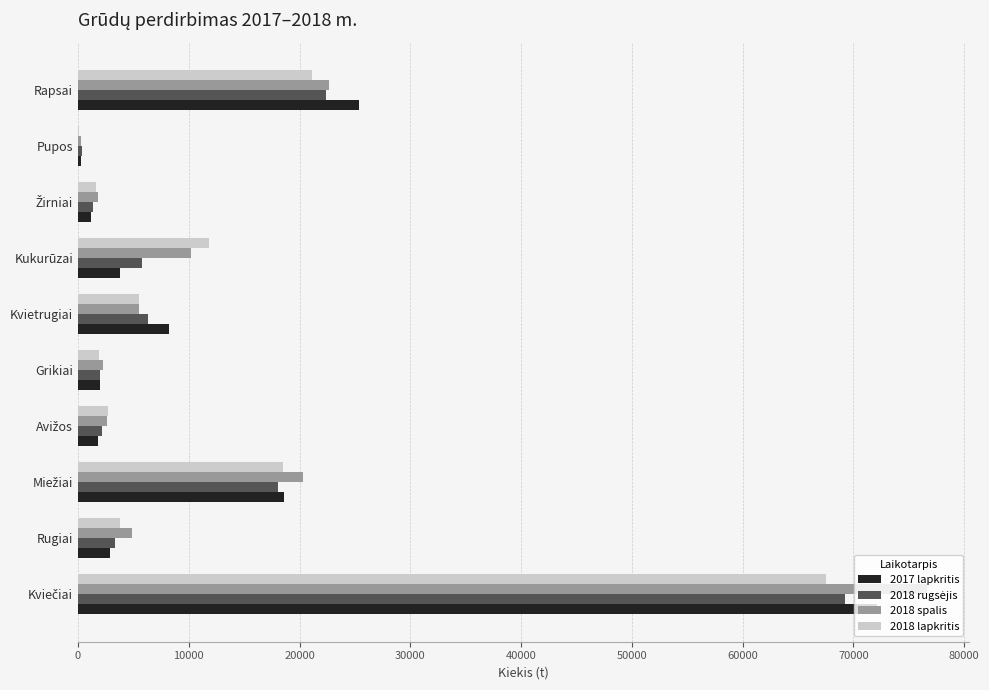

What is the sum of all 2017 lapkritis values?

136296.9